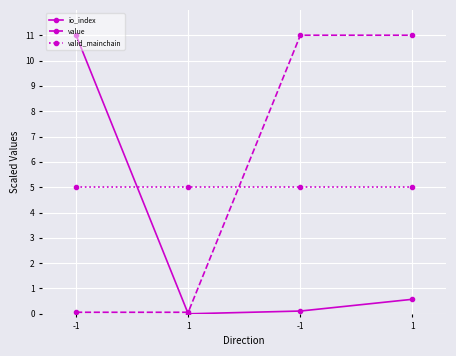

What is the lowest value of the valid_mainchain series?

5.0